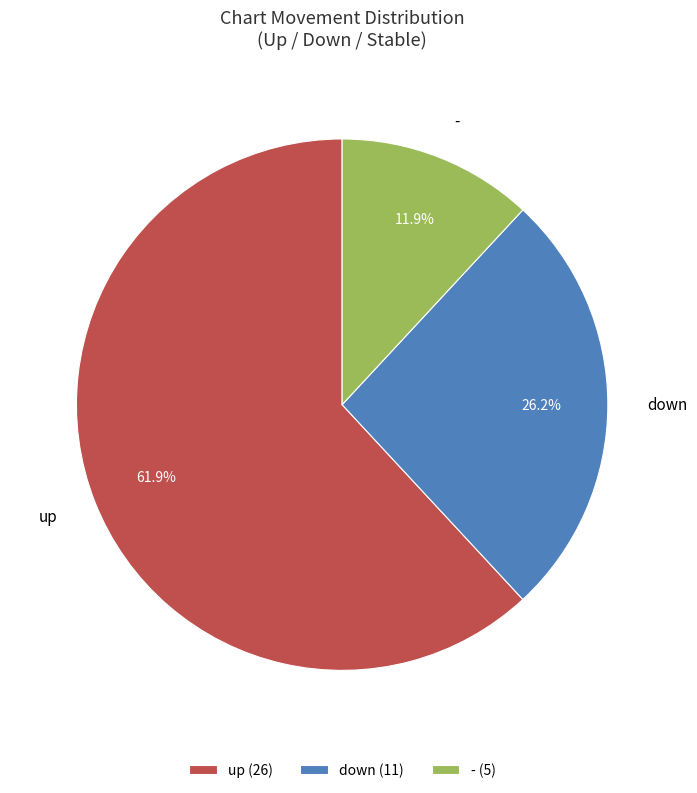

Rank the categories by value from lowest to highest.

-, down, up